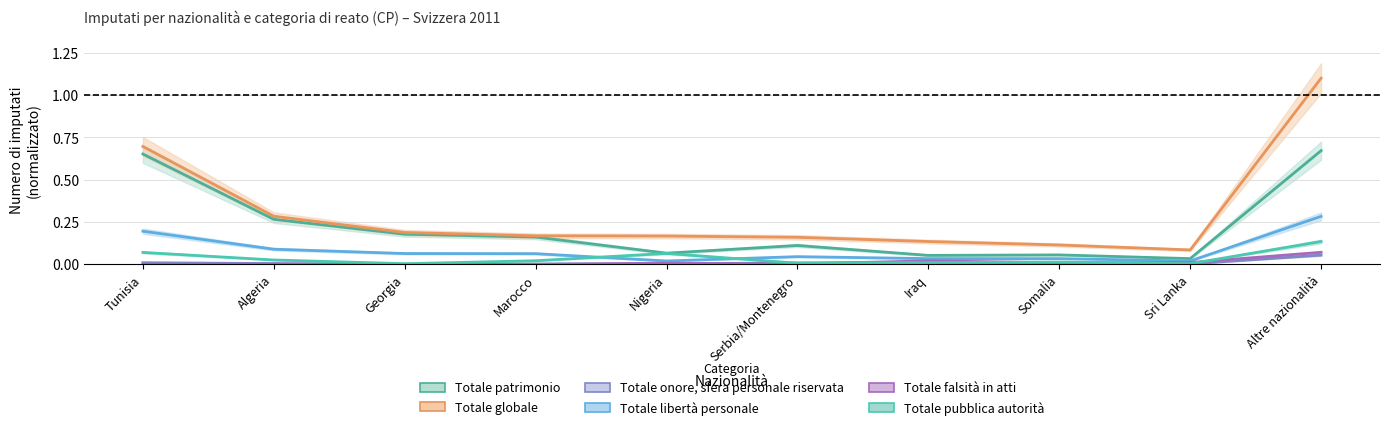

At which category does Totale falsità in atti reach its first local peak?

Algeria